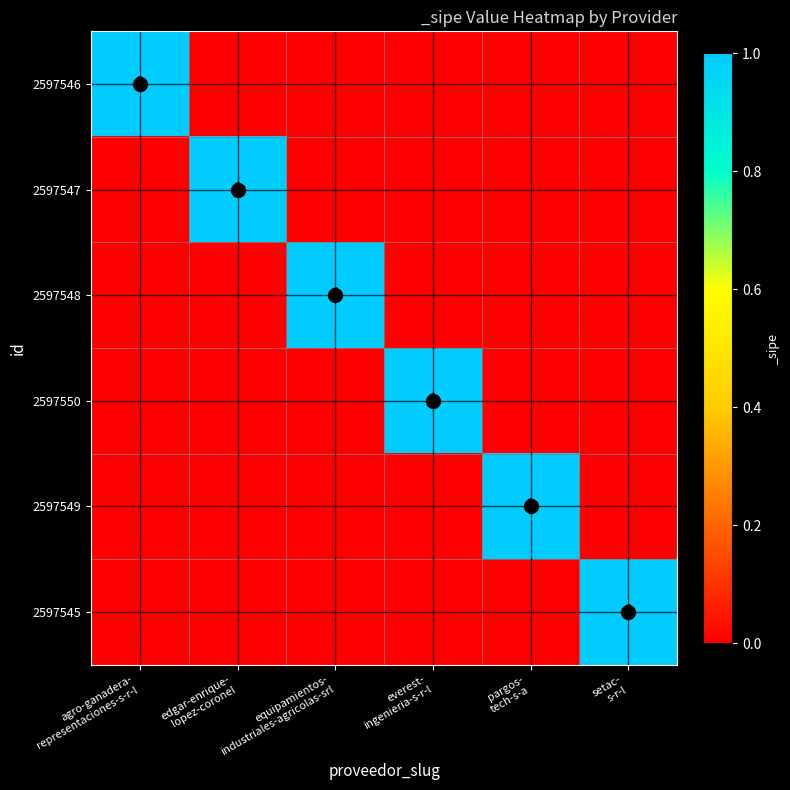

List the series in order of their peak value, lowest first.

2597546, 2597547, 2597548, 2597550, 2597549, 2597545